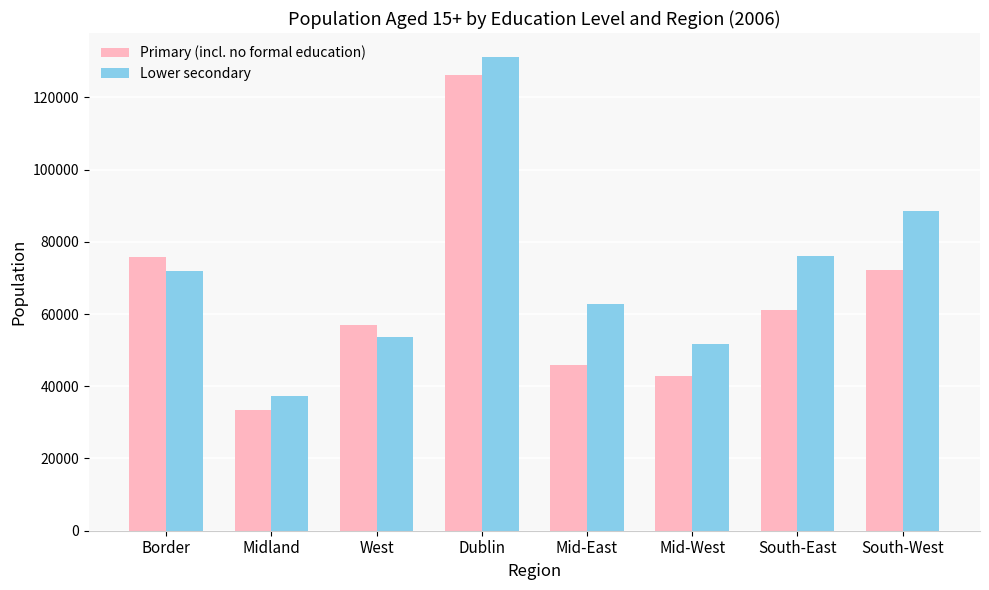

Where is Lower secondary nearest to the value 84325?

South-West